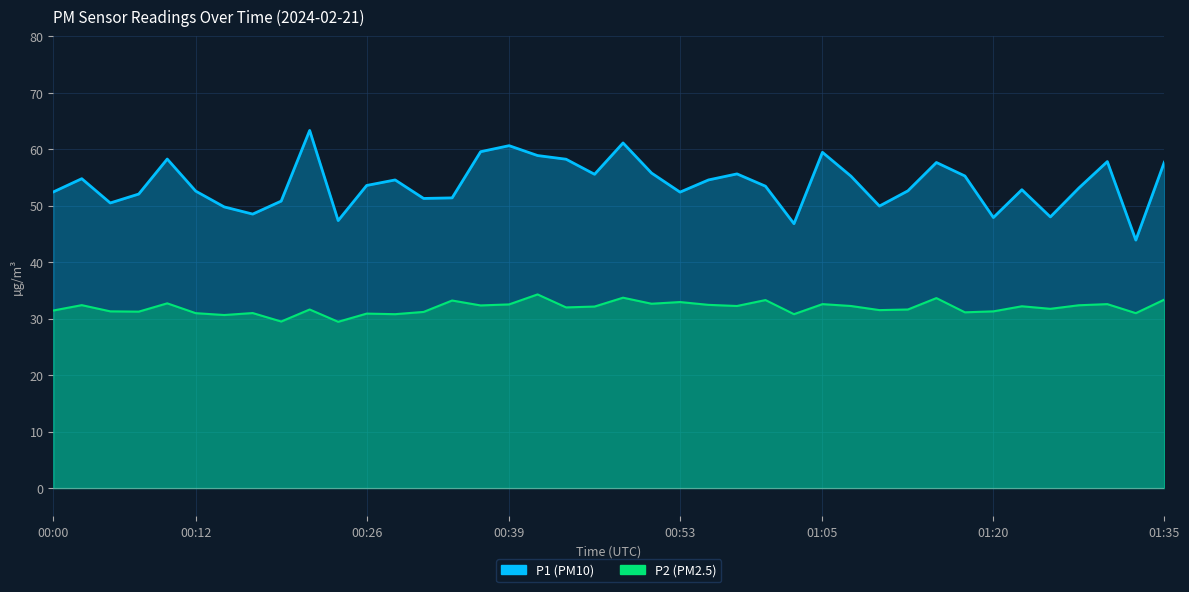

Where is P2 nearest to the value 31?

00:17